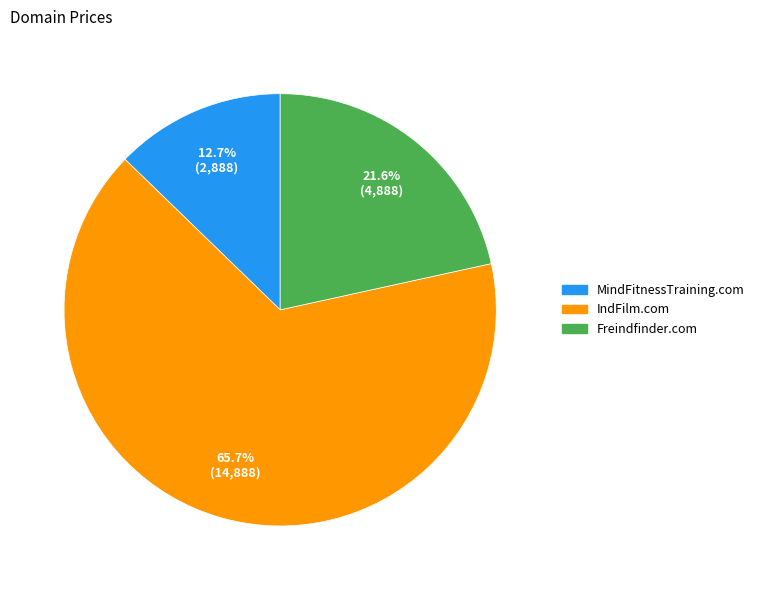

Do Freindfinder.com and MindFitnessTraining.com together represent more than half of the pie?

No